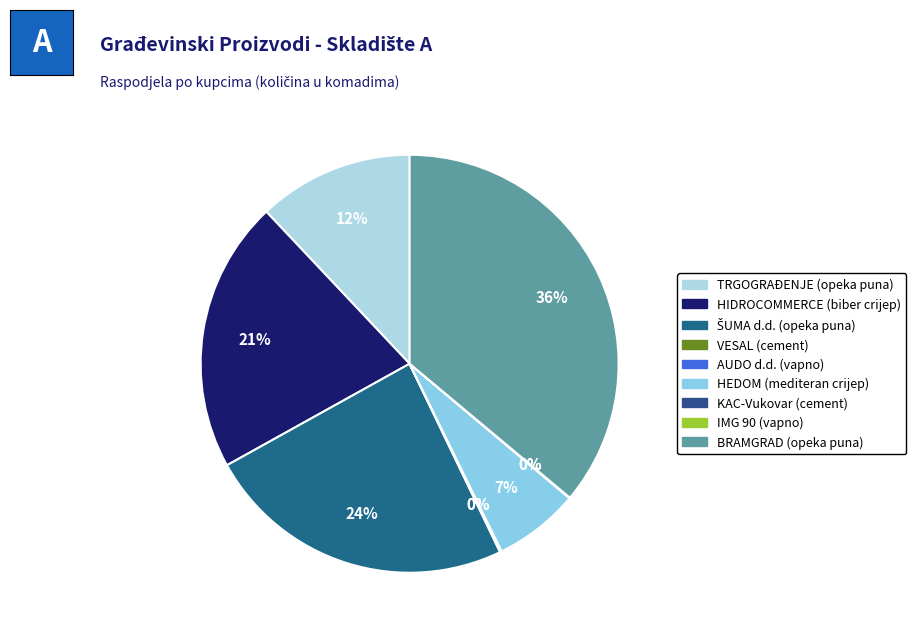

How many slices are in this pie chart?

9